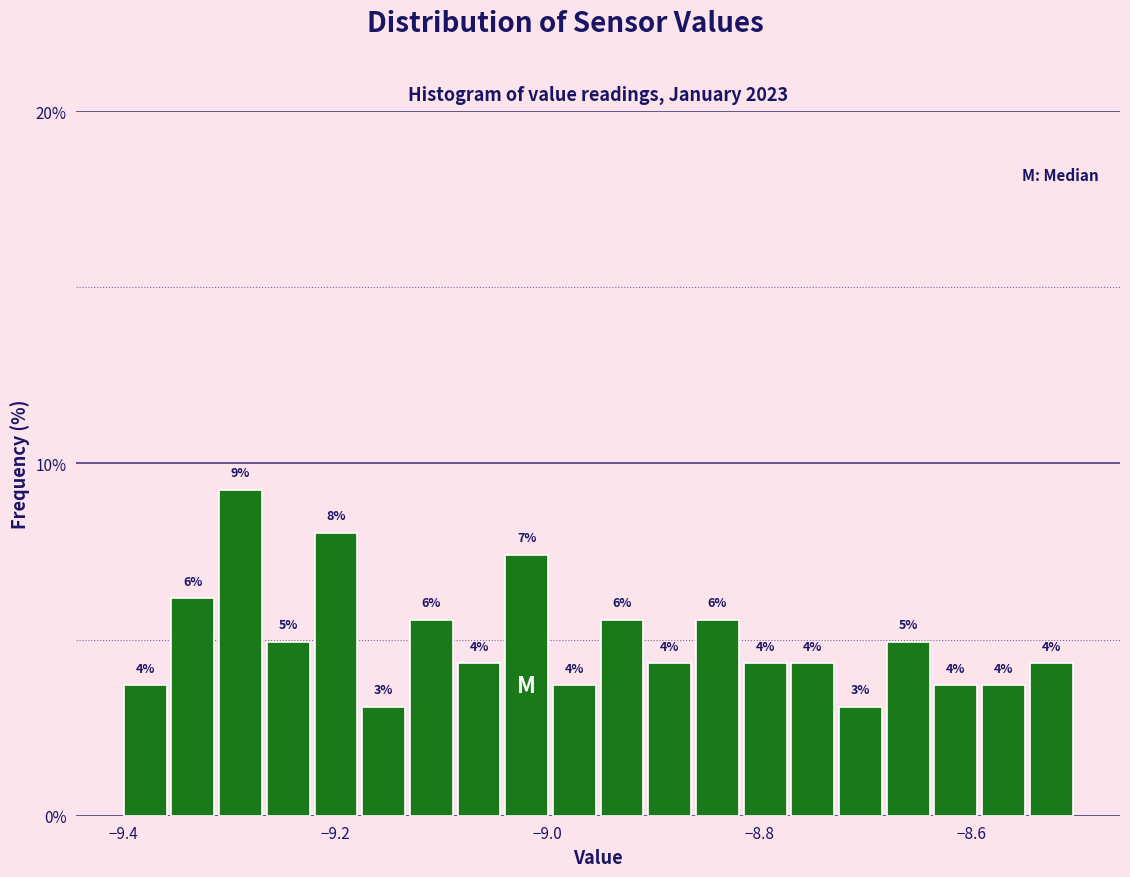

Around what value on the x-axis is the tallest bar? Give the approximate position of its centre, as read against the axis.

-9.28